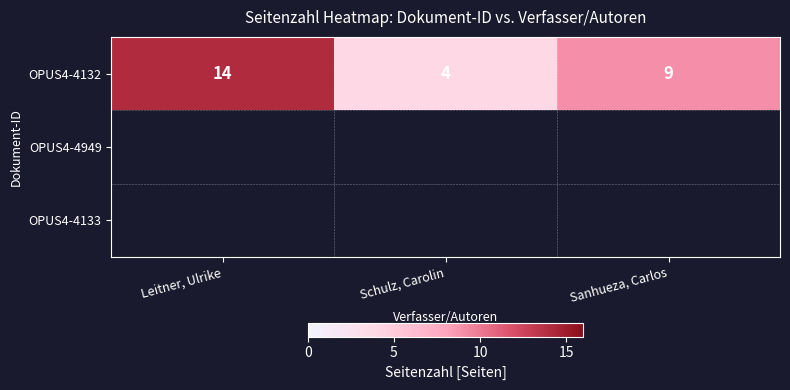

What is the sum of all OPUS4-4132 values?

27